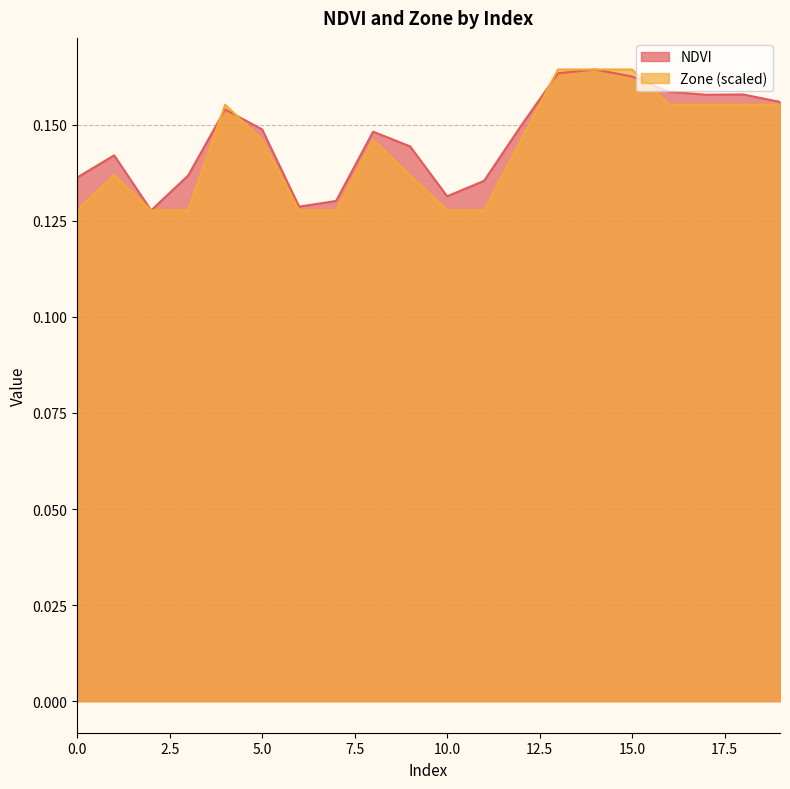

What is the greatest value displayed?

0.2